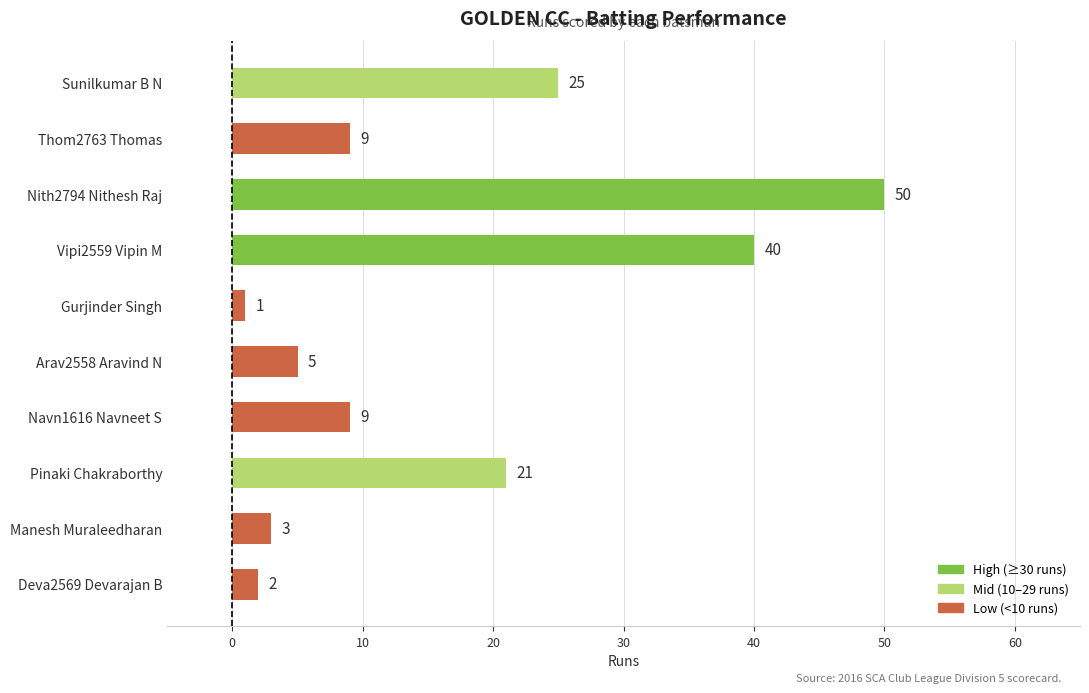

What value does the data have at Thom2763 Thomas?

9